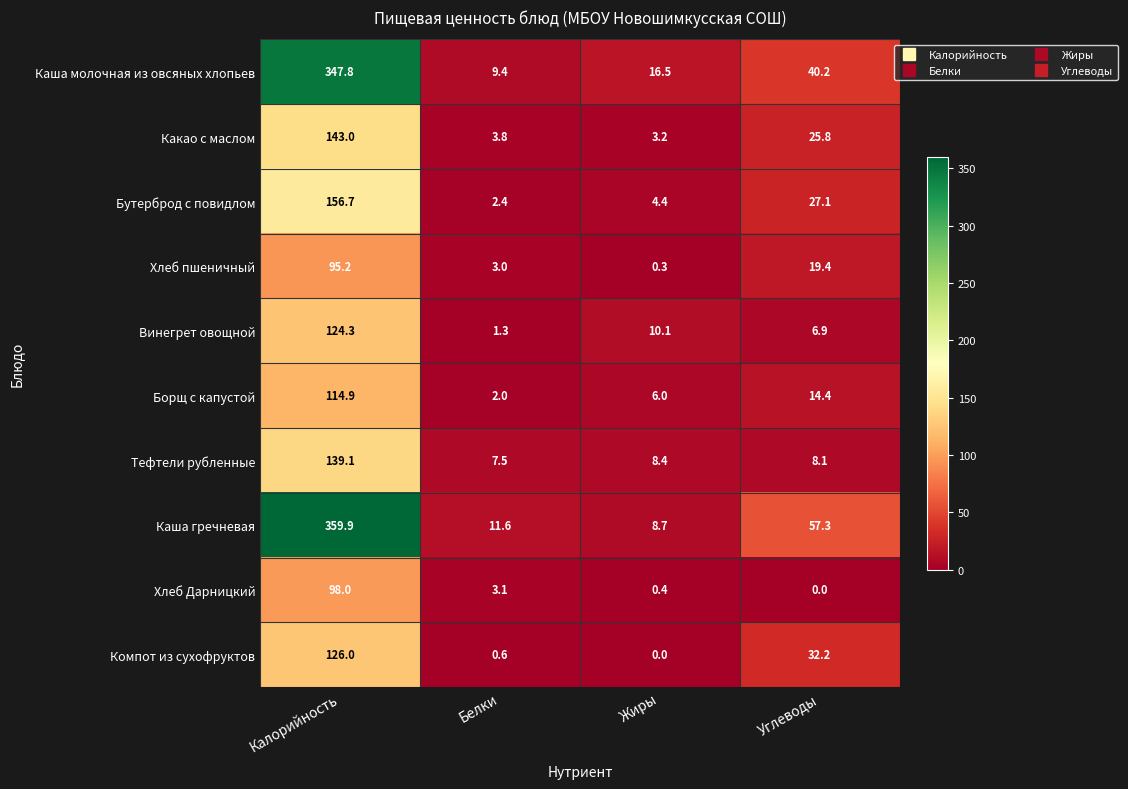

At how many categories does at least one series exceed 178?

1